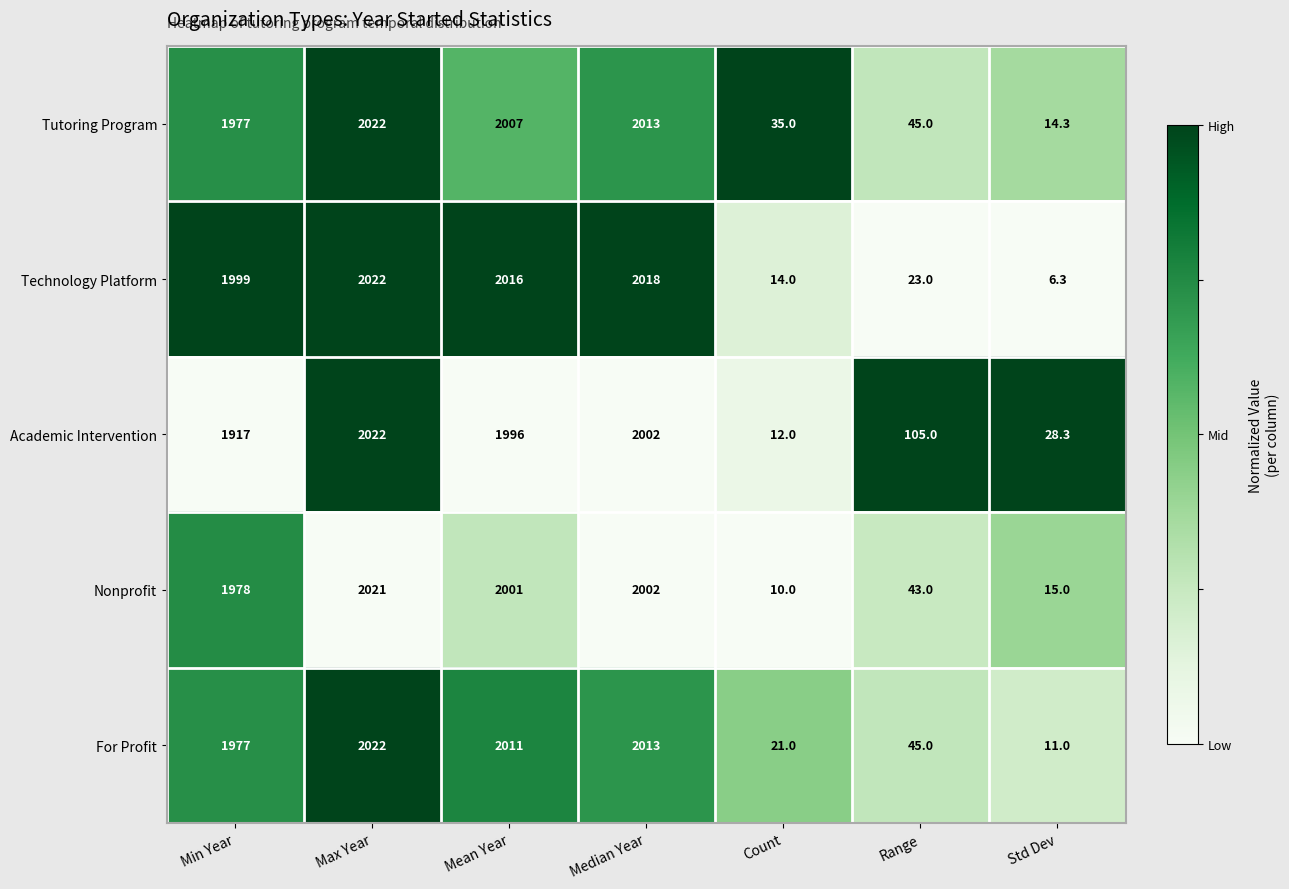

The value of Technology Platform at Range is 23.0. True or false?

True